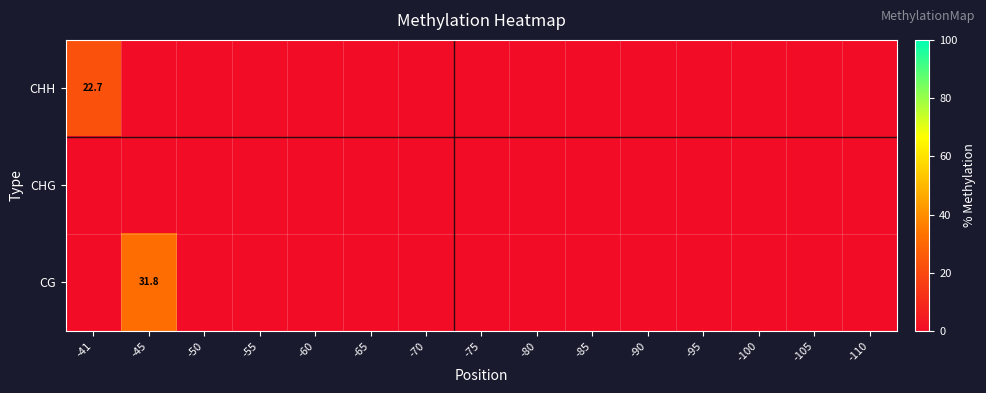

At which category is the sum across all series the highest?

-45